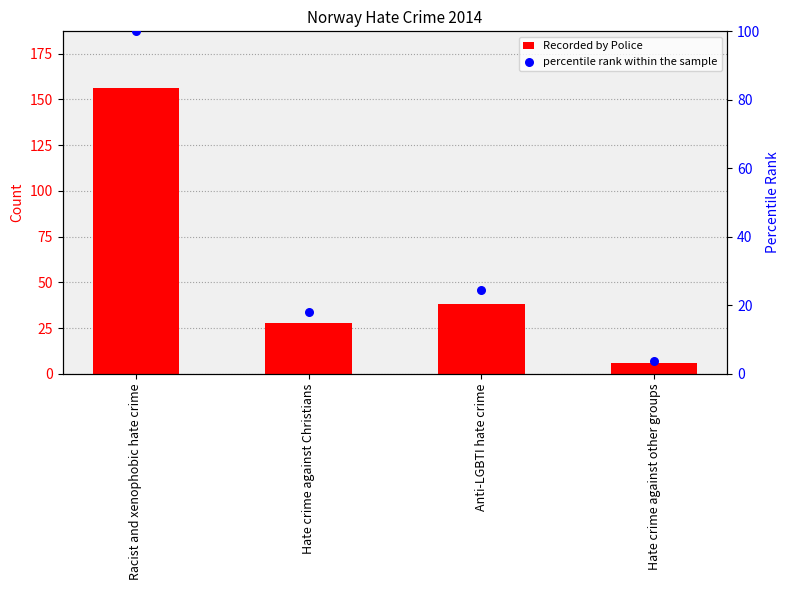

What is the total value across all series at Anti-LGBTI hate crime?

62.4